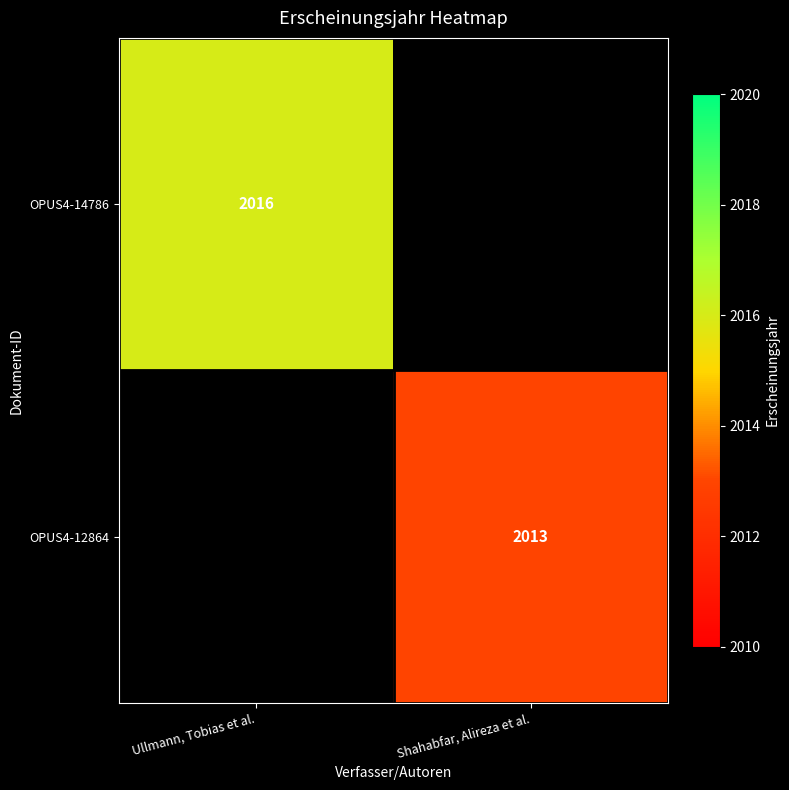

Between Shahabfar, Alireza et al. and Ullmann, Tobias et al., which is larger?

Ullmann, Tobias et al.